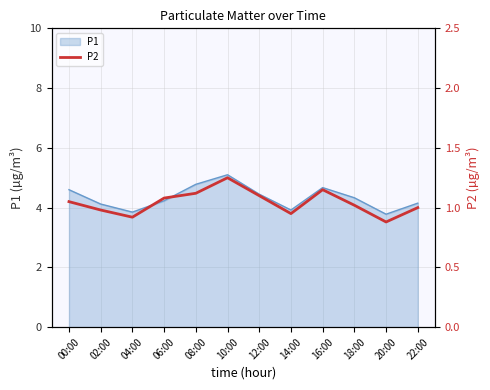

The P1 series shows 5.1 at 10:00. True or false?

True